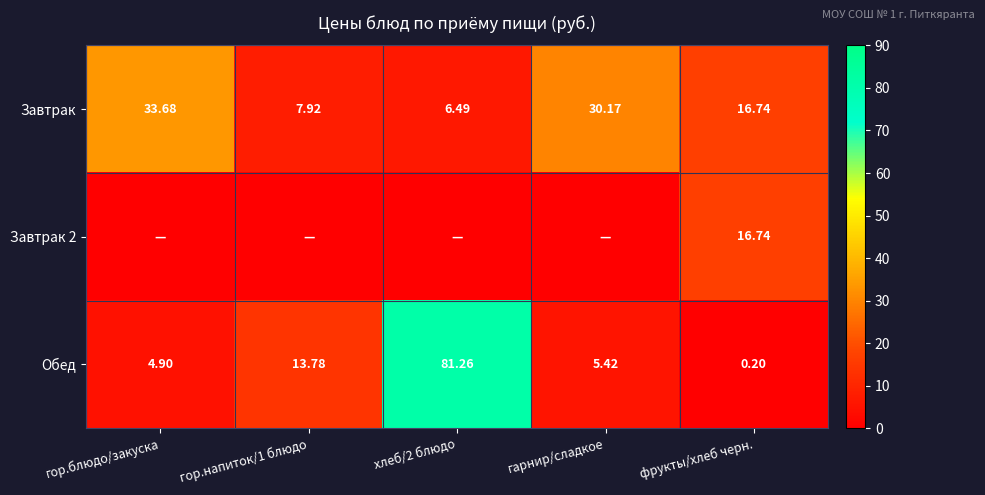

How many distinct data groups are displayed?

3